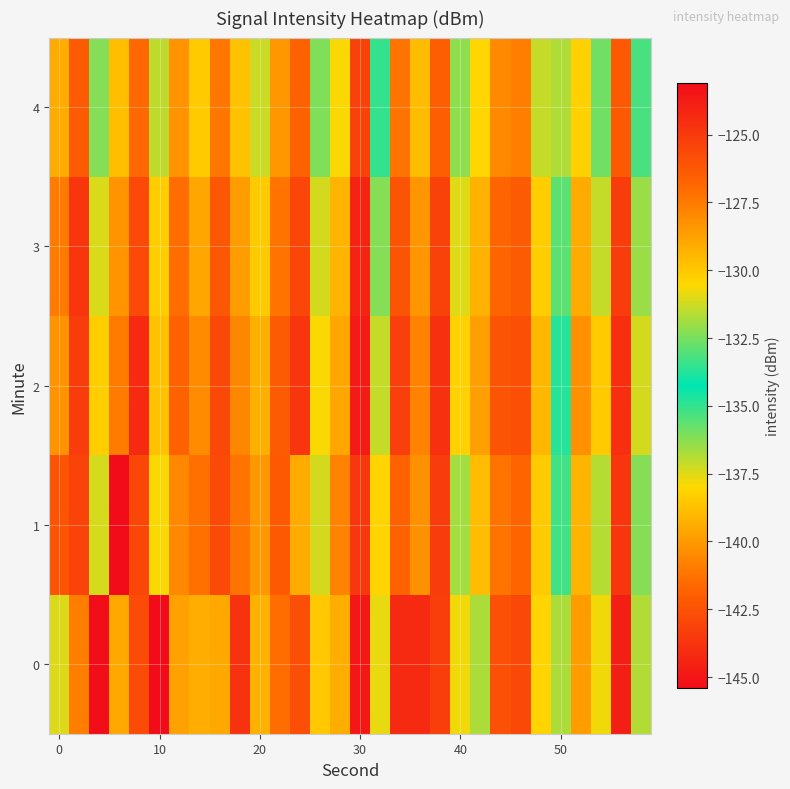

Which series has the largest range (max minus min)?

1